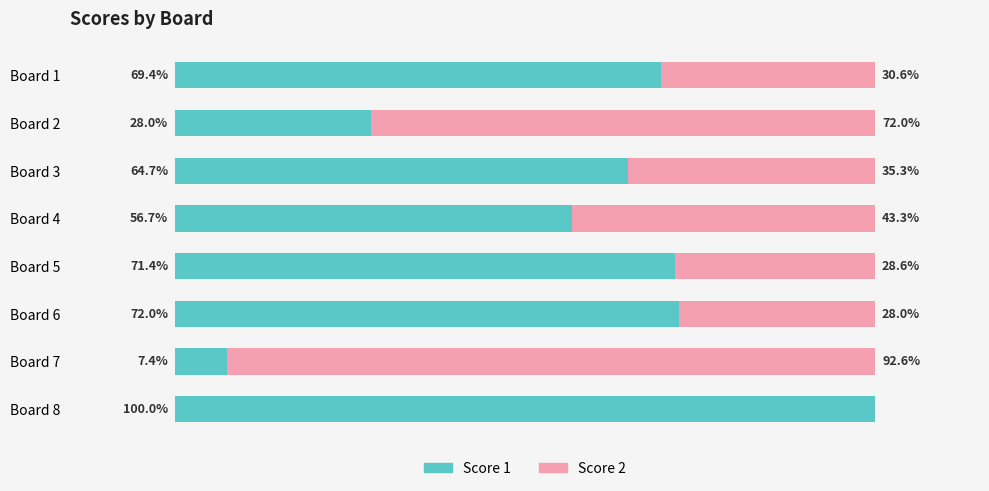

At which label is Score 1 closest to 53?

Board 4